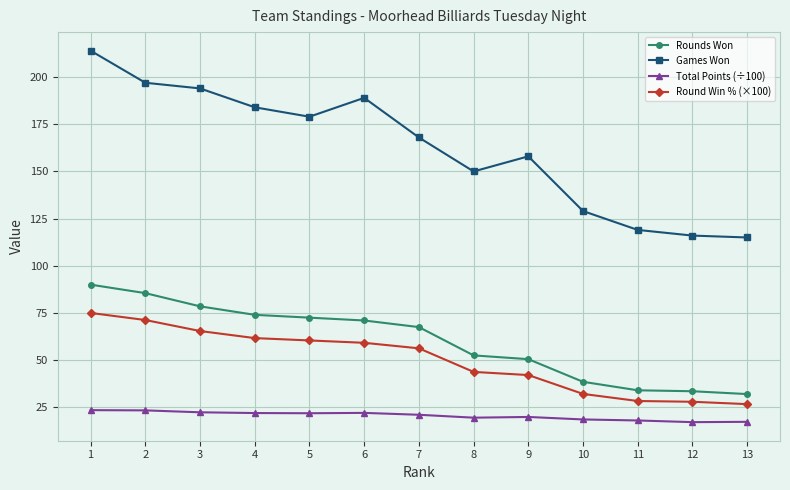

What is the total value across all series at 4?

341.6